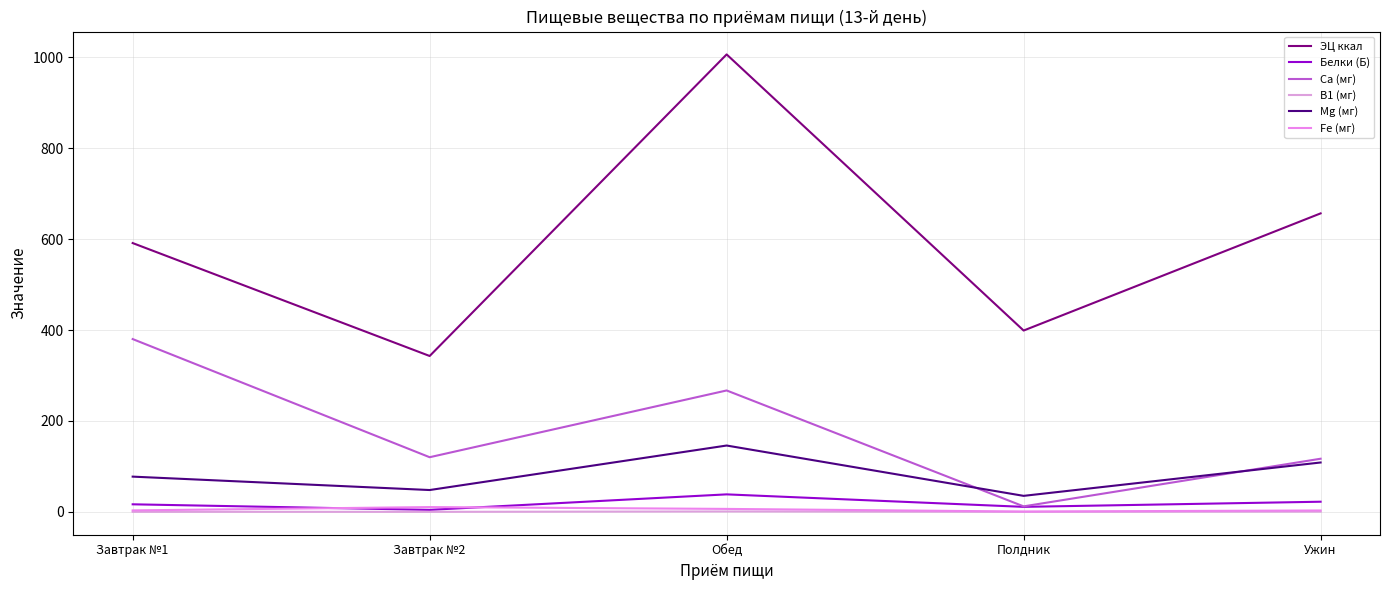

Rank the series by their maximum value, from lowest to highest.

В1 (мг), Fe (мг), Белки (Б), Mg (мг), Са (мг), ЭЦ ккал